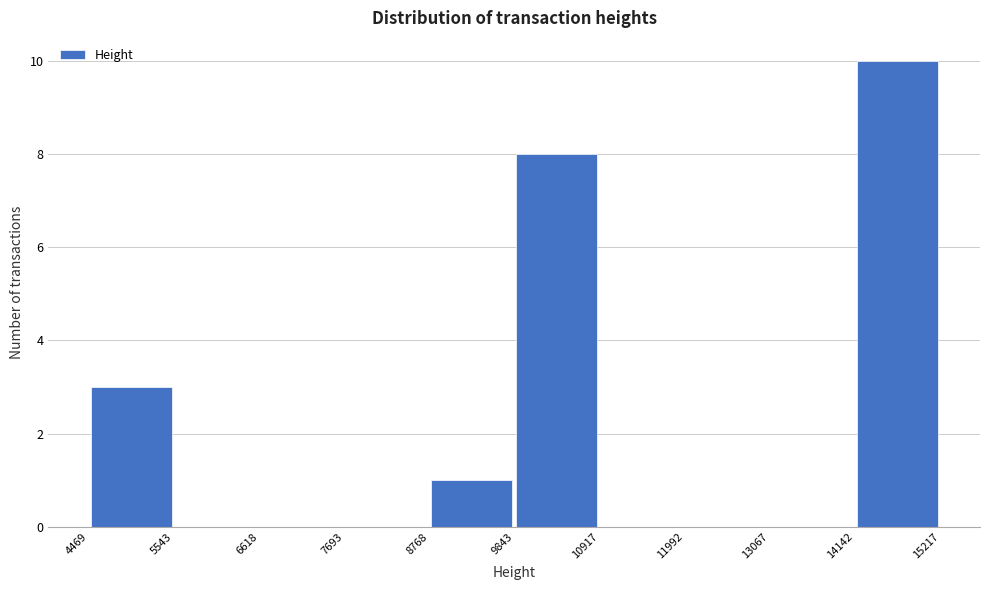

Reading left to right, transcribe this chart: for each bar, give the range it covers on the x-axis and its height. The values are not printed on the chart, so give them approximately, as read against the axis.

4469 to 5543: 3
5543 to 6618: 0
6618 to 7693: 0
7693 to 8768: 0
8768 to 9843: 1
9843 to 10917: 8
10917 to 11992: 0
11992 to 13067: 0
13067 to 14142: 0
14142 to 15217: 10